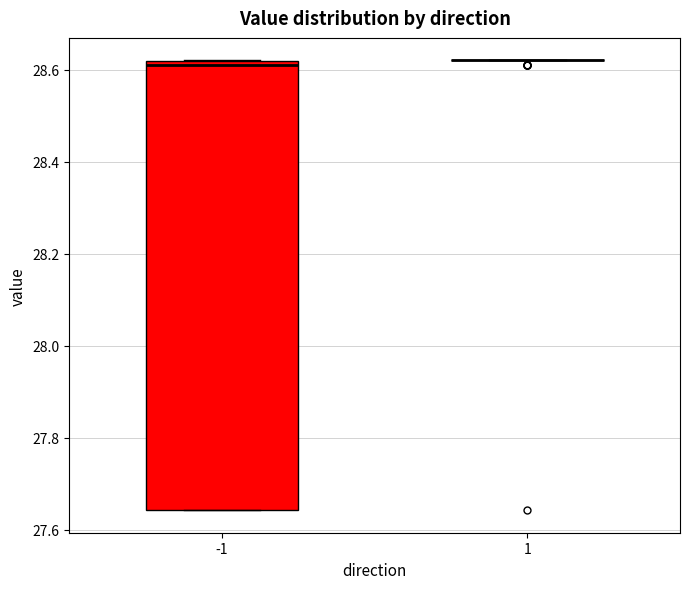

Comparing the boxes themselves (not the whiskers), which one is the tallest?

-1